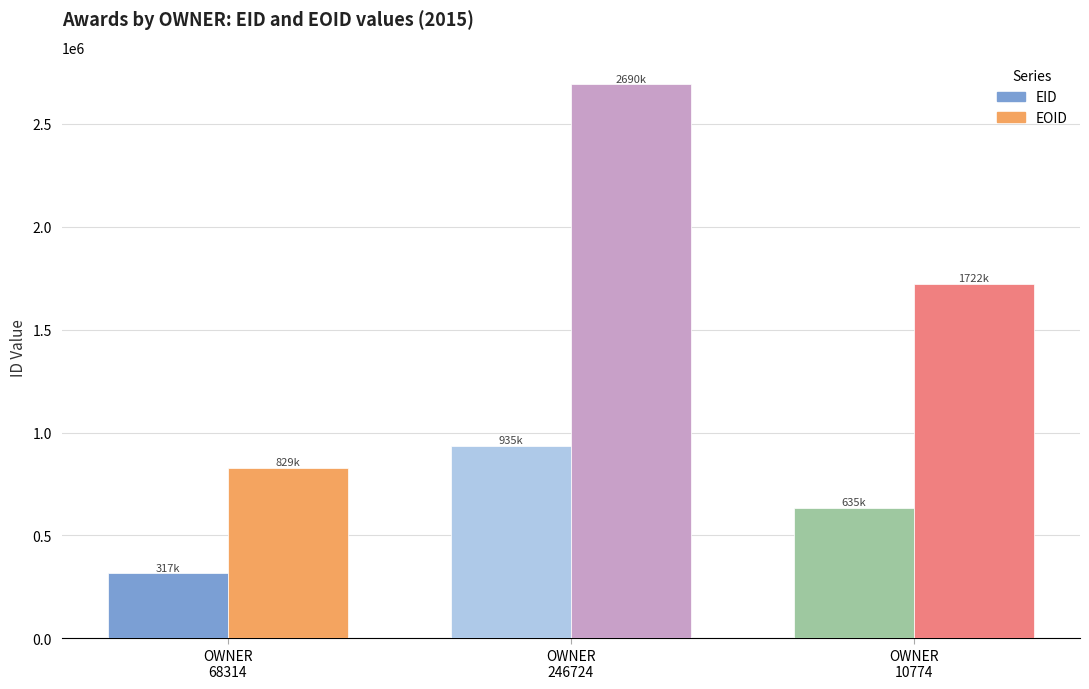

What is the label of the 2nd bar from the left?

OWNER
246724